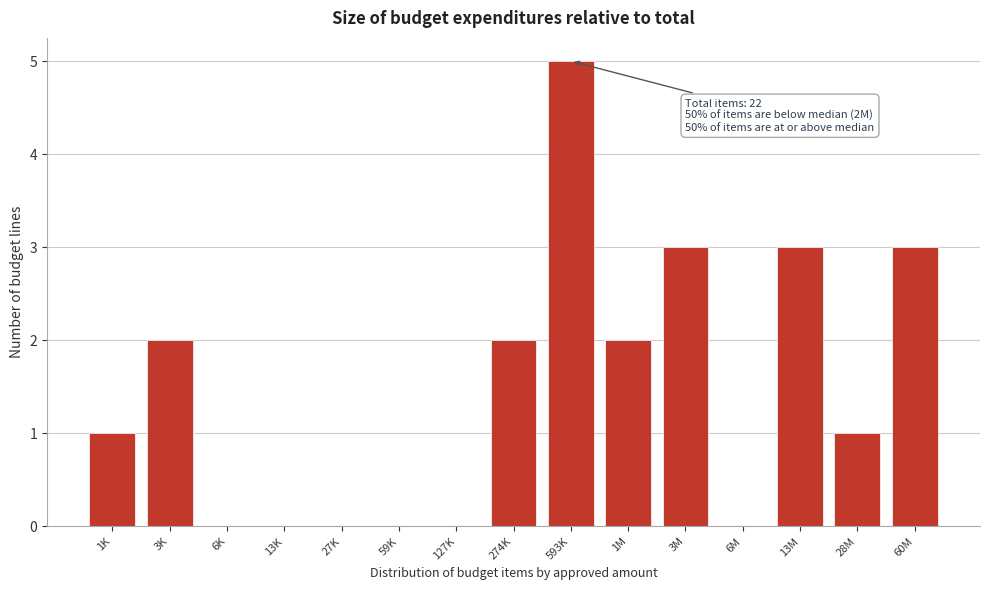

Reading left to right, list all the values displayed in this chart.

1K=1	3K=2	6K=0	13K=0	27K=0	59K=0	127K=0	274K=2	593K=5	1M=2	3M=3	6M=0	13M=3	28M=1	60M=3